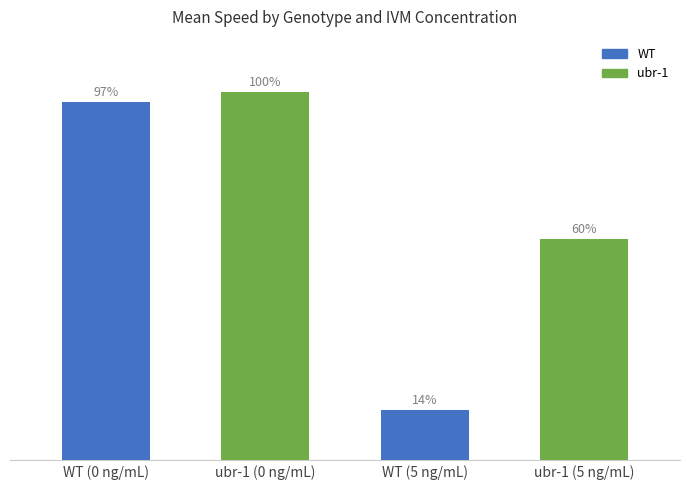

What is the change in value from ubr-1 (0 ng/mL) to WT (5 ng/mL)?

-219.5